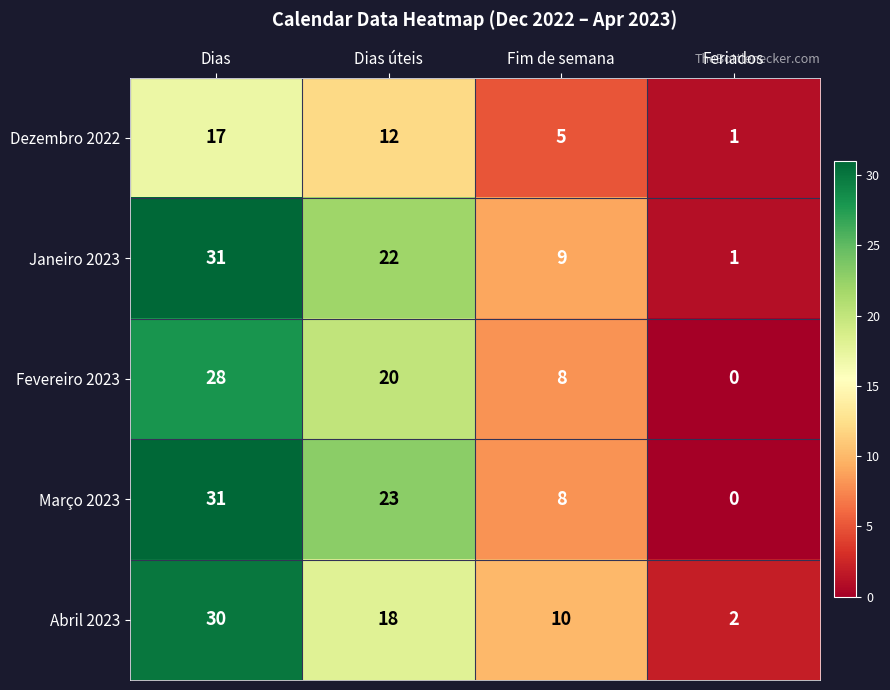

Which category has the highest value in the Janeiro 2023 series?

Dias